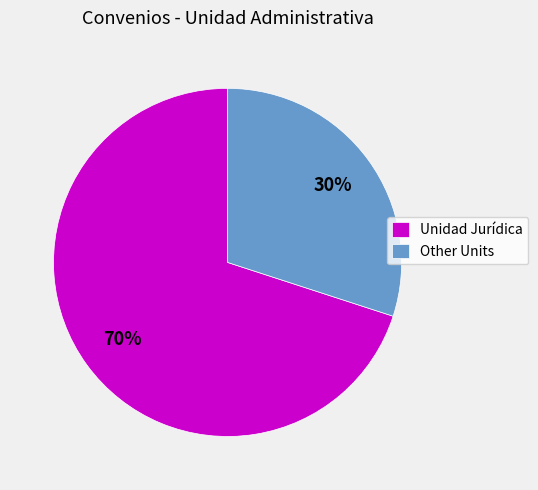

To the nearest percent, what portion does Unidad Jurídica represent?

70%